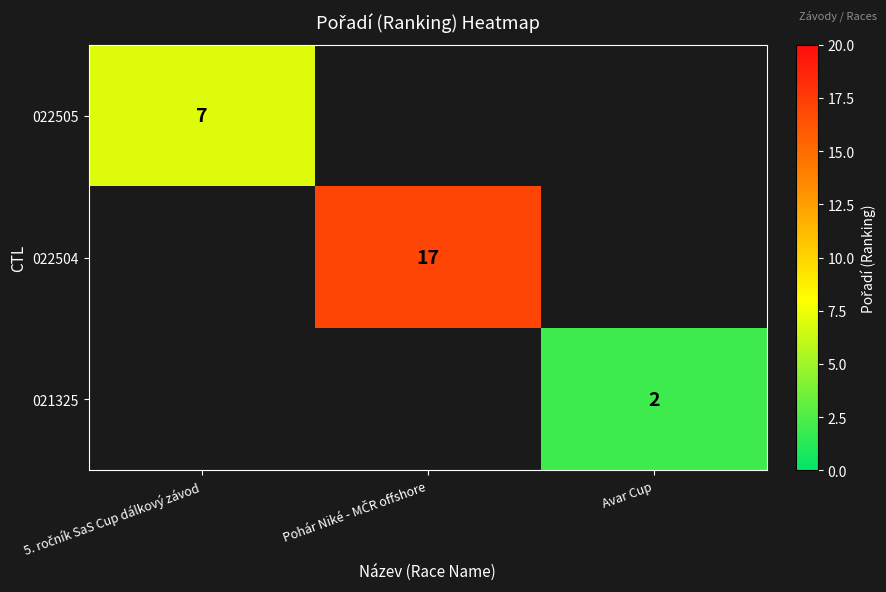

Is it true that 021325 equals 1 at Avar Cup?

False